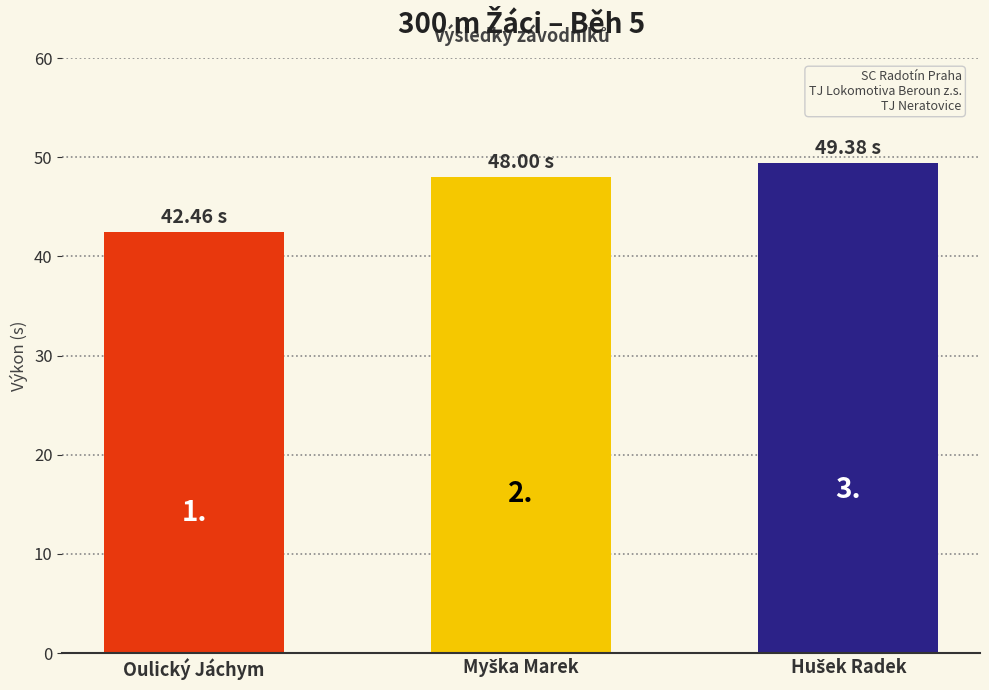

Are the bars horizontal?

No